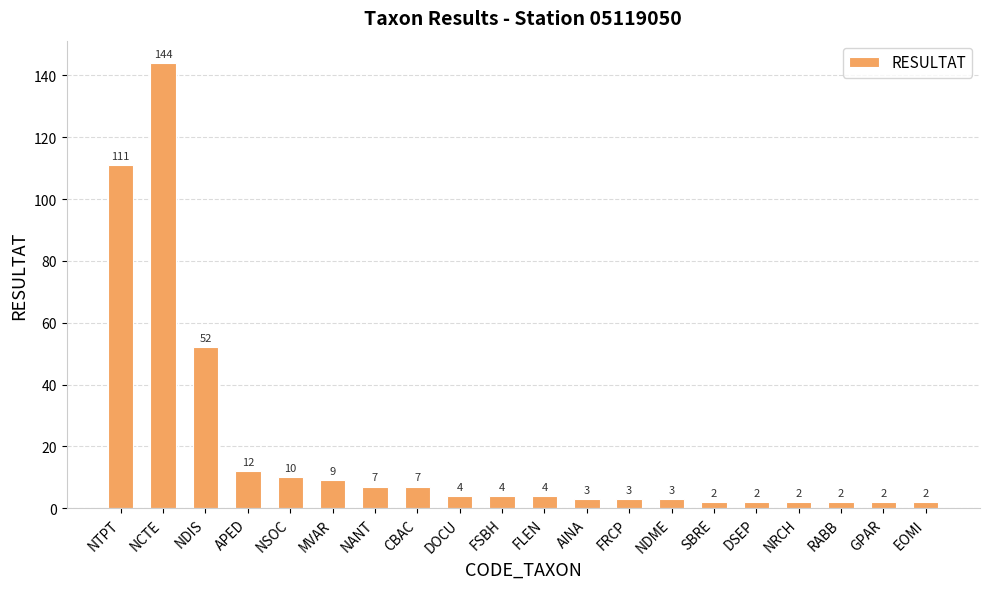

Is it true that the value at NTPT is 30?

False